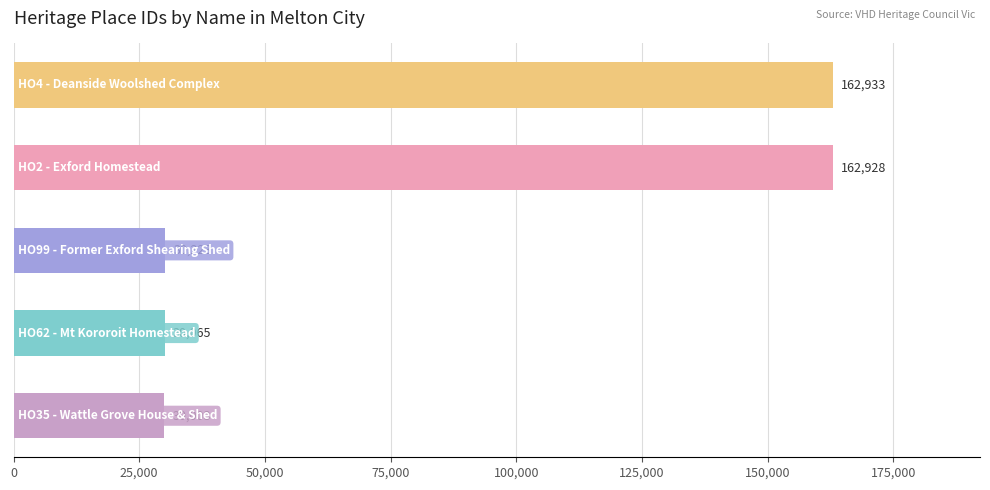

What is the average value?

83230